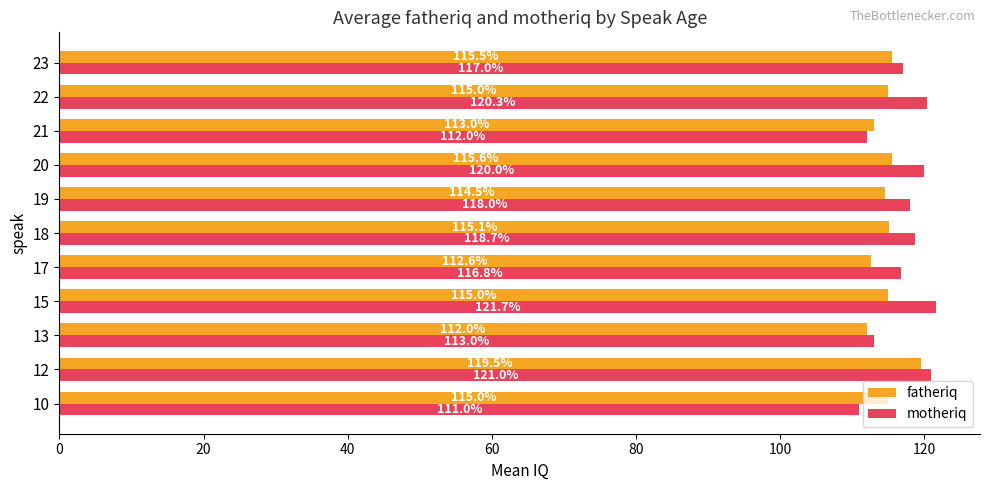

What is the difference between the maximum and second lowest values in the motheriq series?

9.7